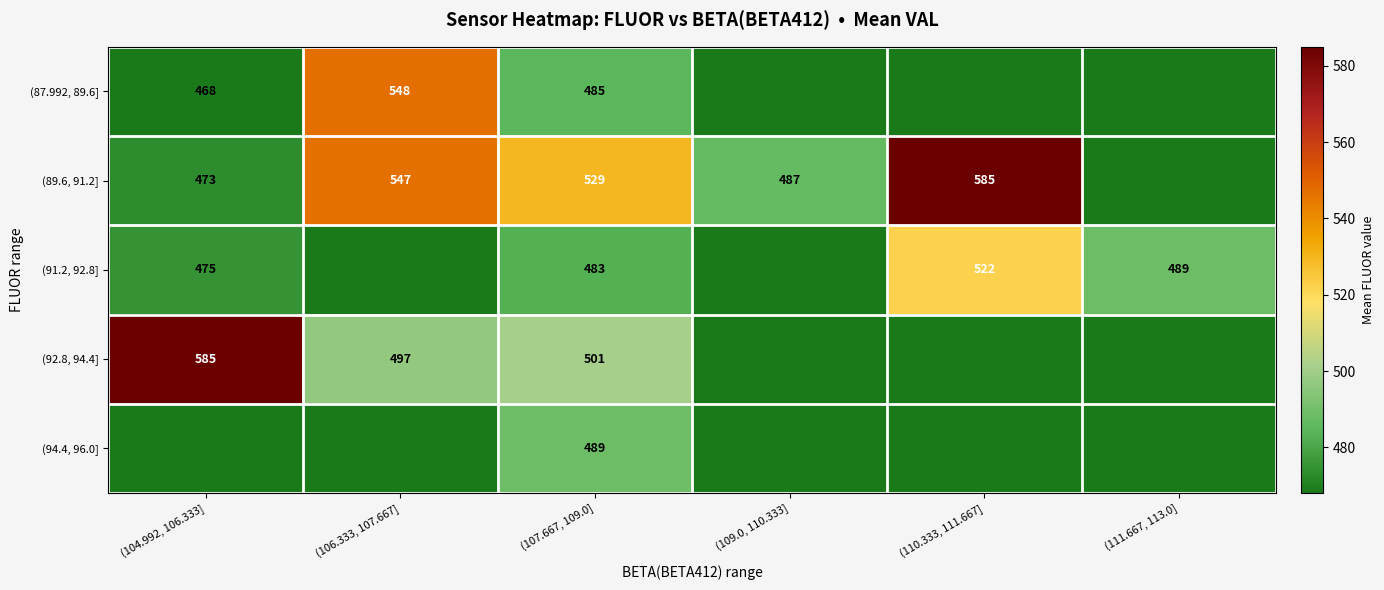

What is the total value across all series at (107.667, 109.0]?

2487